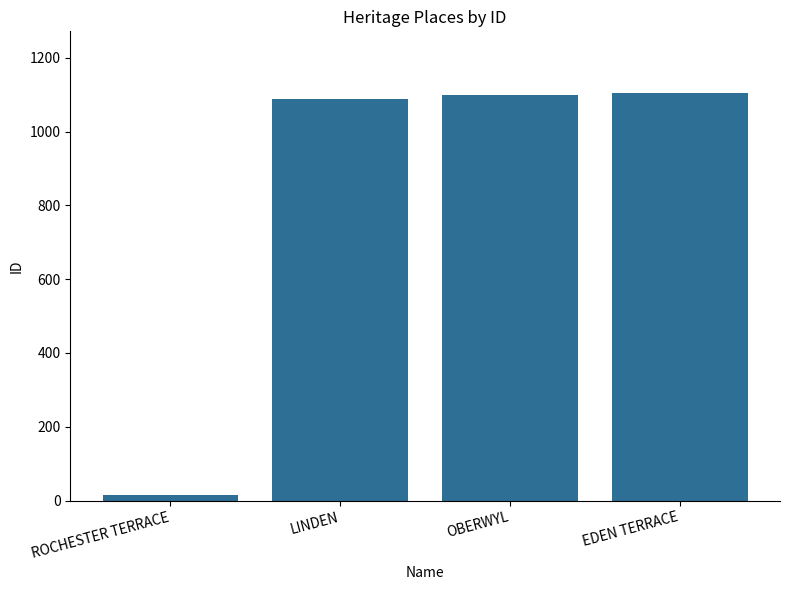

Is it true that the value at LINDEN is 470?

False